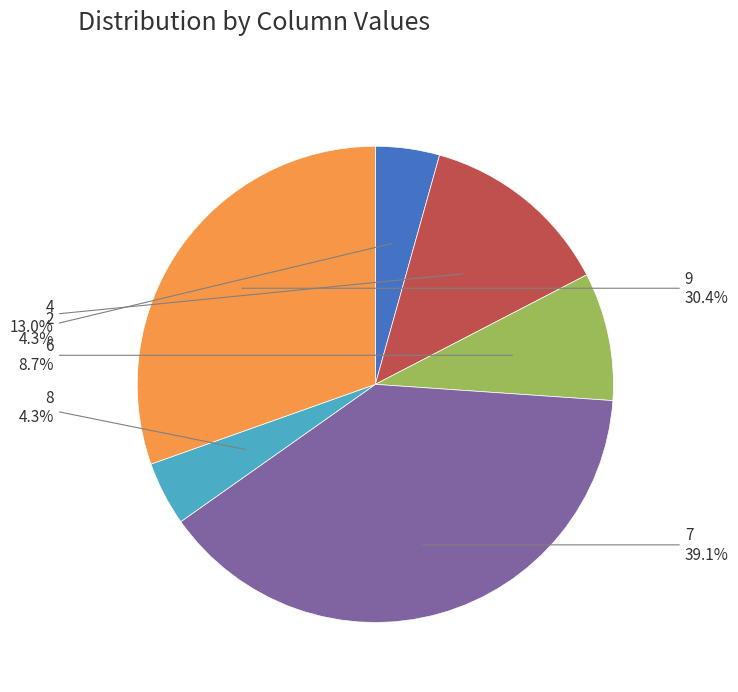

To the nearest percent, what is the difference between the largest and smallest slice percentages?

35%